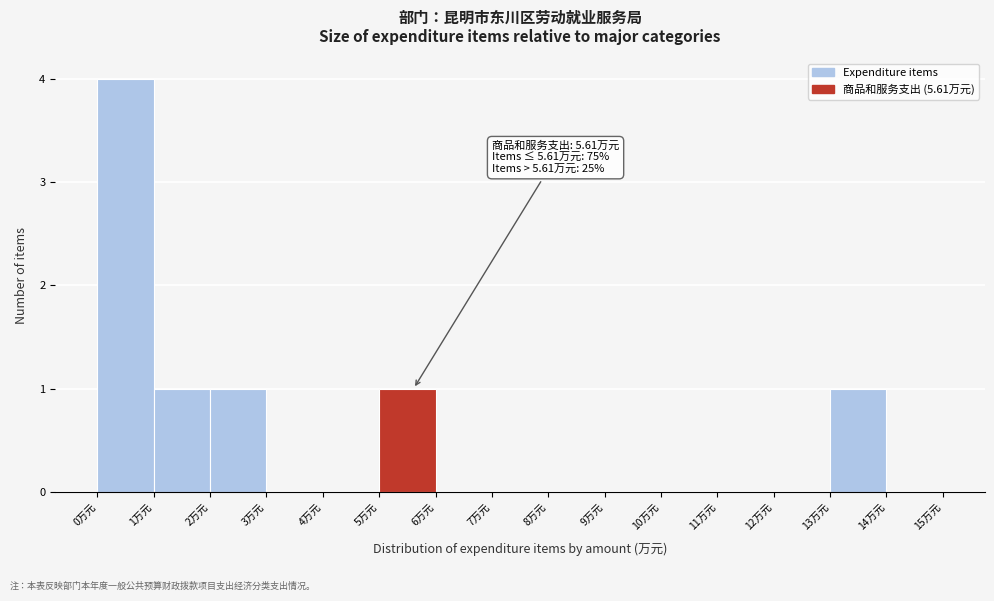

Which range on the x-axis has the tallest bar?

0 to 1